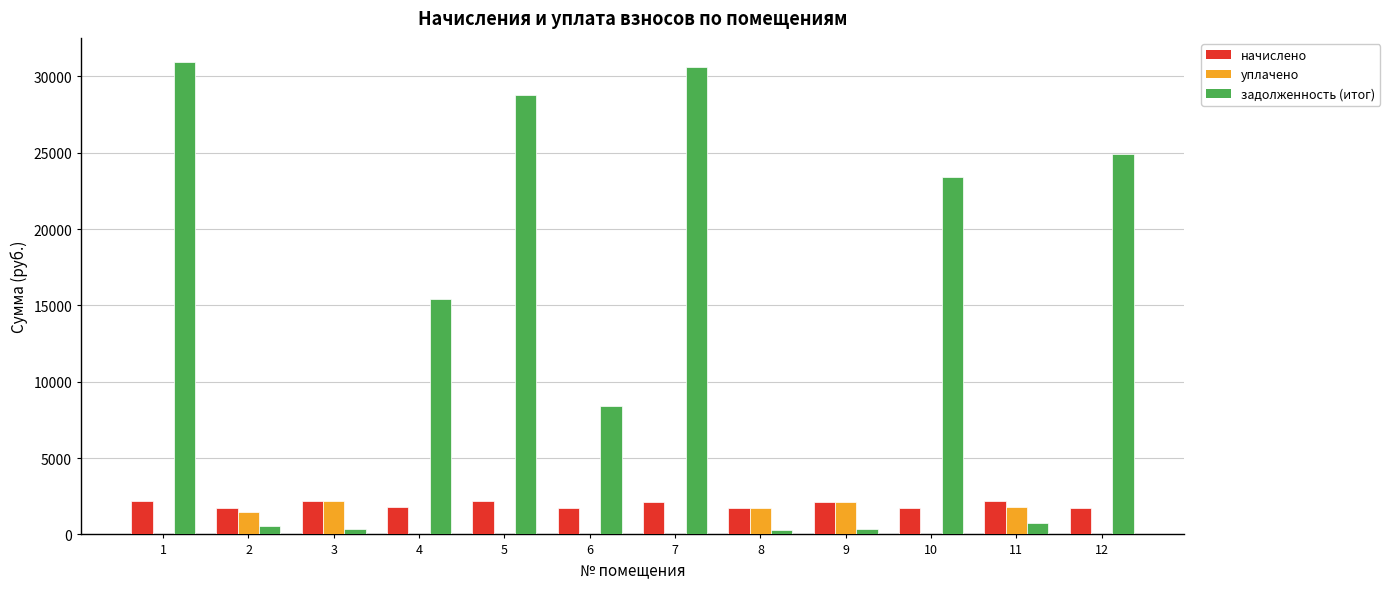

Which series has the largest range (max minus min)?

задолженность (итог)